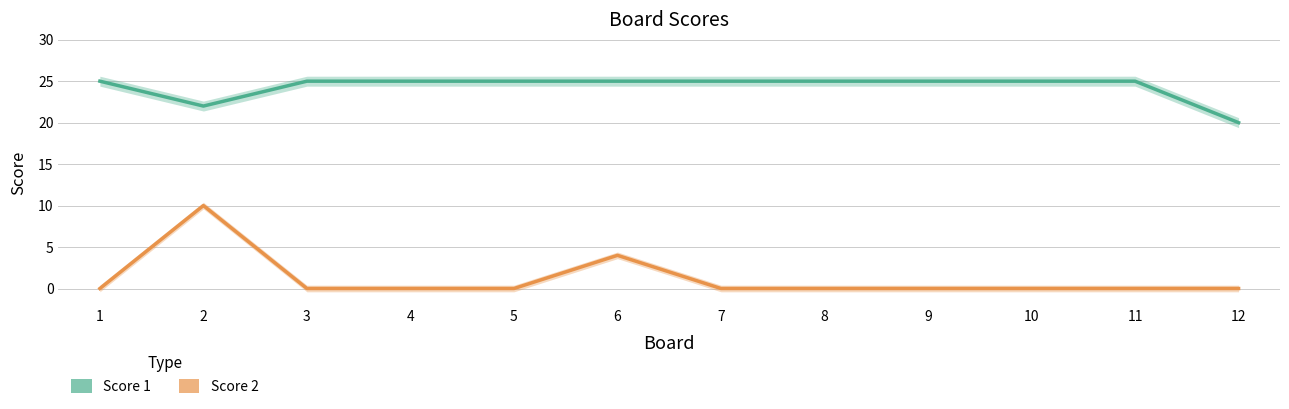

Reading left to right, what are all the values shown in this chart?

Score 1: 1=25	2=22	3=25	4=25	5=25	6=25	7=25	8=25	9=25	10=25	11=25	12=20
Score 2: 1=0	2=10	3=0	4=0	5=0	6=4	7=0	8=0	9=0	10=0	11=0	12=0